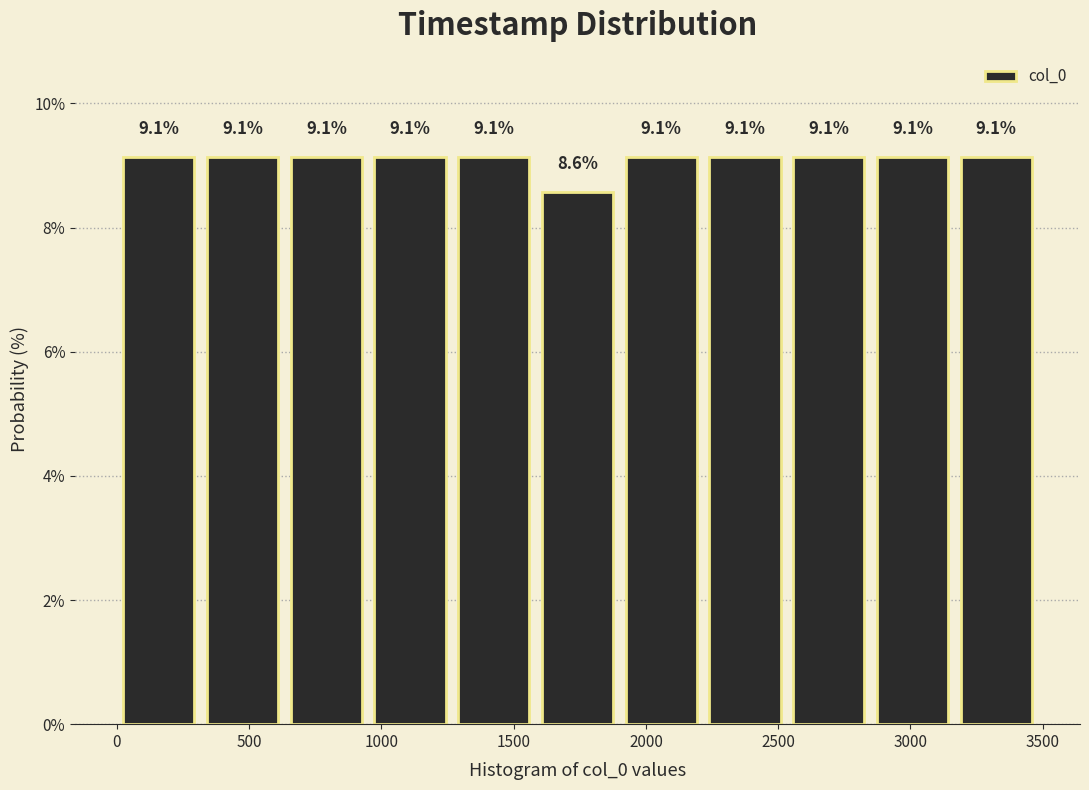

Reading left to right, transcribe this chart: for each bar, give the range it covers on the x-axis and its height. The bar edges are not printed on the chart, so give them approximately, as read against the axis.

0 to 300: 9.1
300 to 650: 9.1
650 to 950: 9.1
950 to 1250: 9.1
1250 to 1600: 9.1
1600 to 1900: 8.6
1900 to 2200: 9.1
2200 to 2550: 9.1
2550 to 2850: 9.1
2850 to 3150: 9.1
3150 to 3500: 9.1